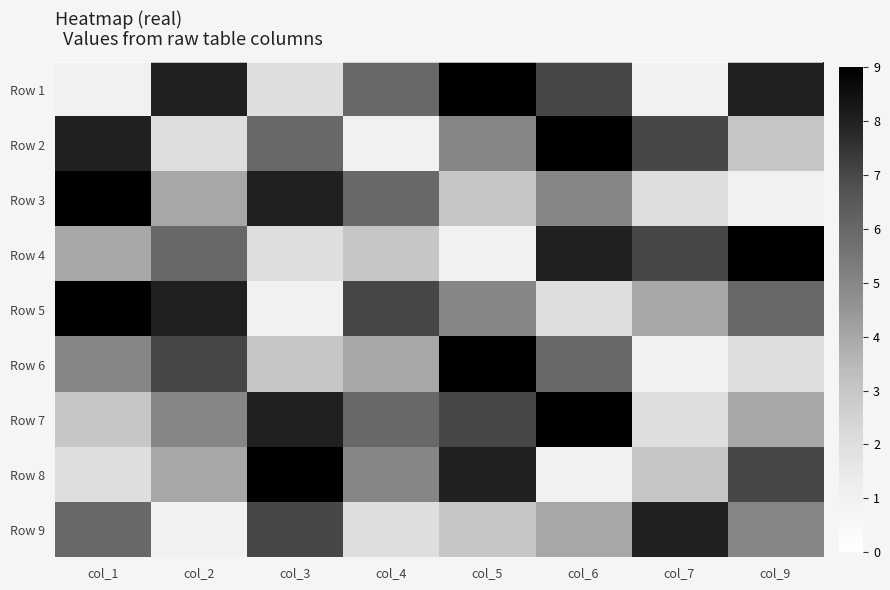

Which label corresponds to the largest value in the chart?

col_5